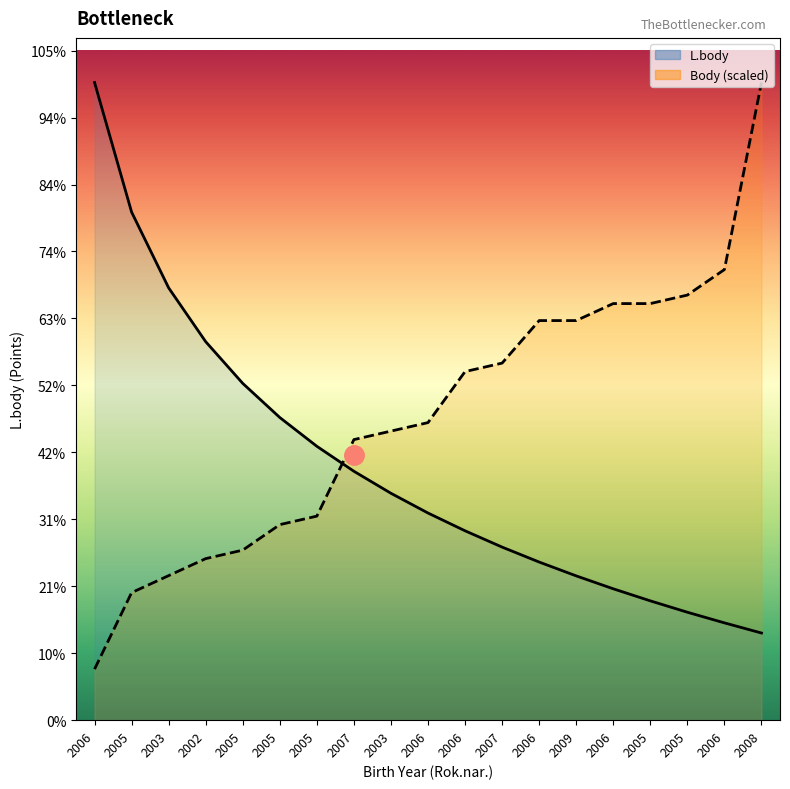

At which category does the chart reach its peak across all series?

2006